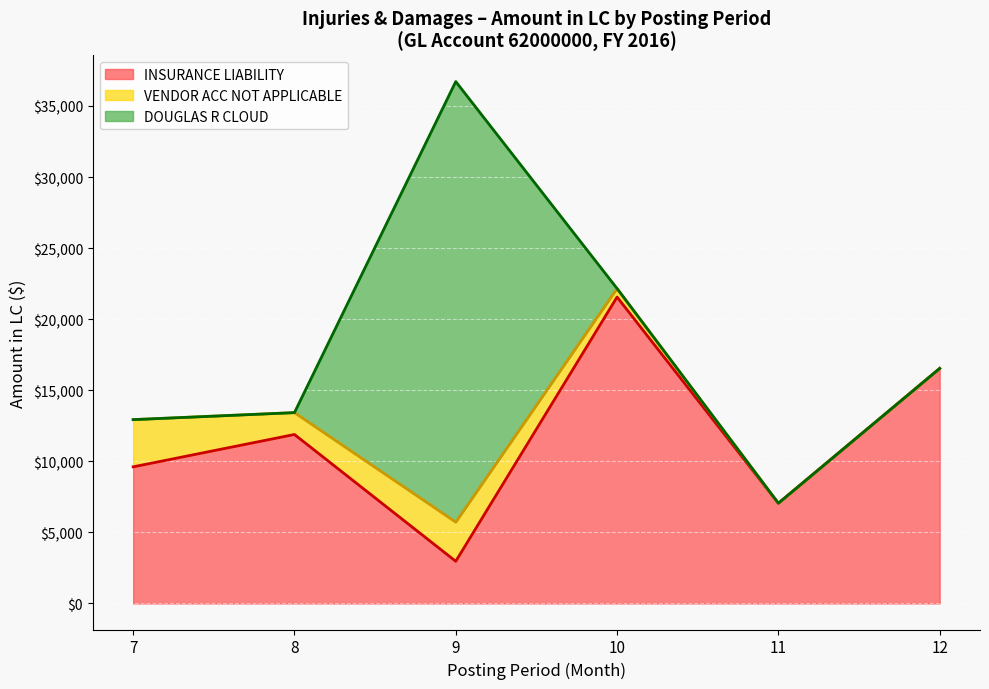

What is the maximum value for INSURANCE LIABILITY?

21557.0